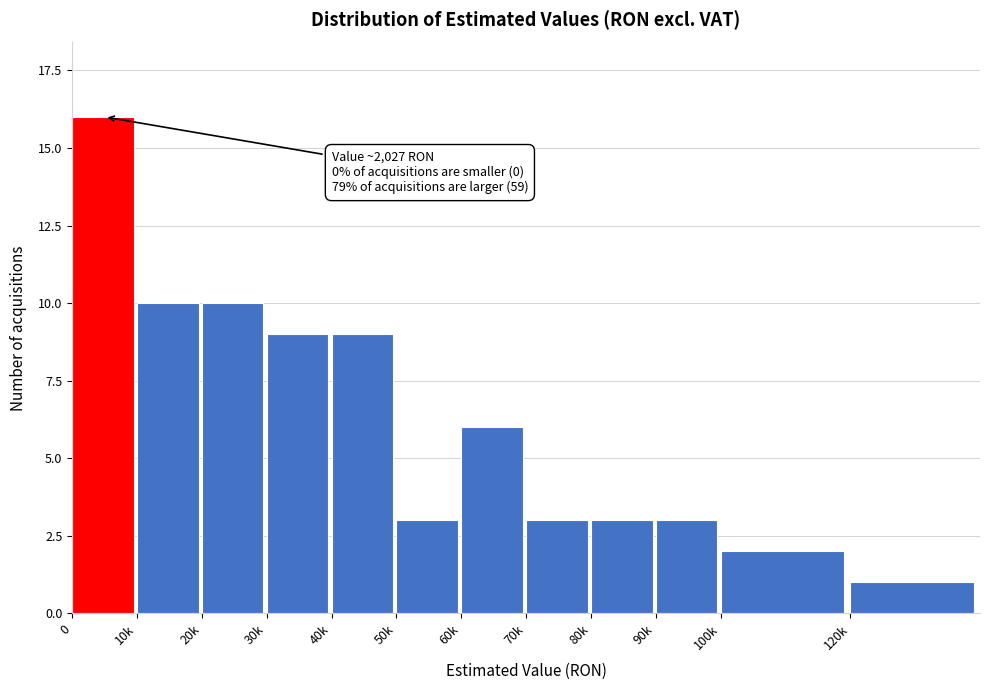

Reading left to right, what are all the values shown in this chart?

0=16	10k=10	20k=10	30k=9	40k=9	50k=3	60k=6	70k=3	80k=3	90k=3	100k=2	120k=1